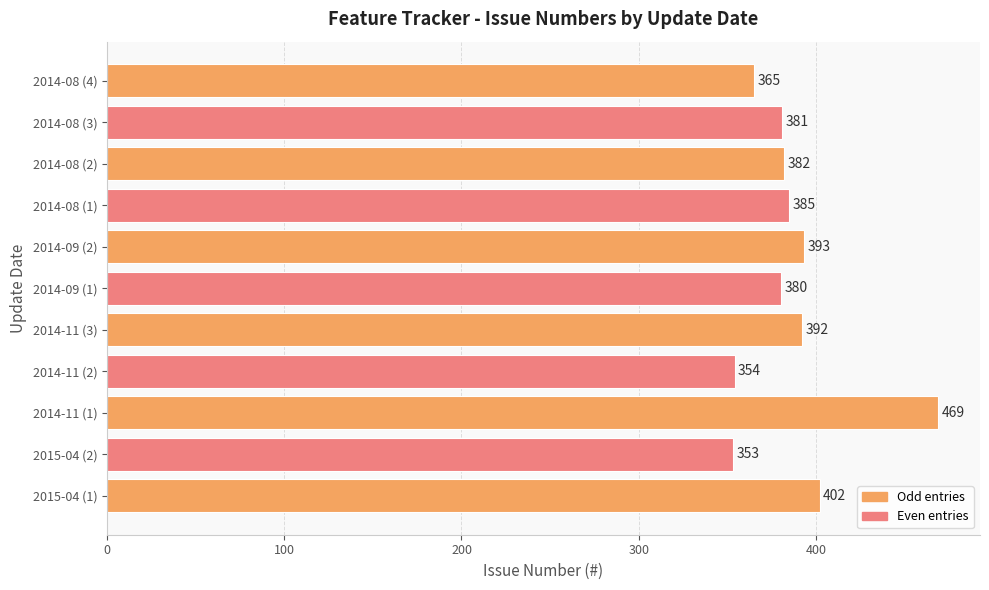

Which has a higher value, 2014-08 (1) or 2014-09 (2)?

2014-09 (2)